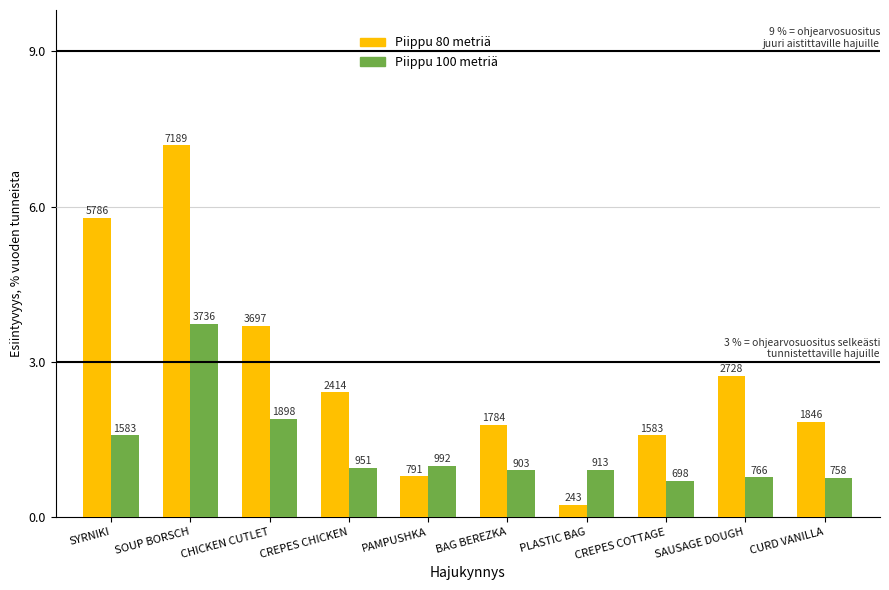

Are the bars grouped side by side (vs. stacked)?

Yes